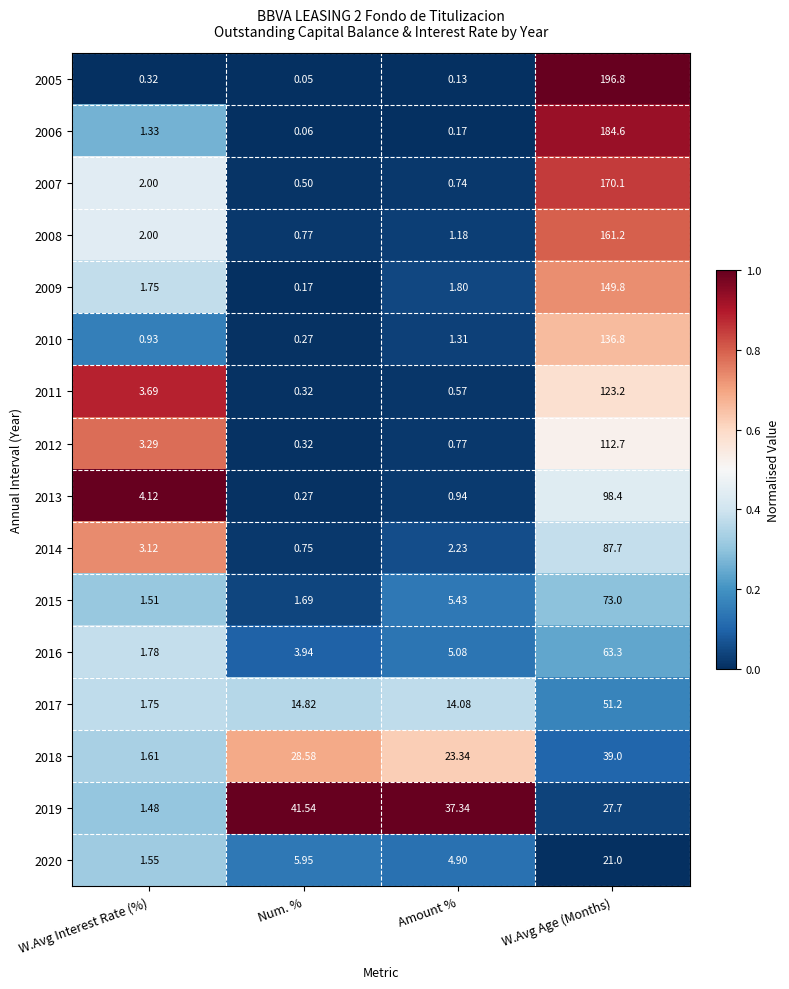

Is the value of 2015 at Amount % greater than the value of 2011 at Amount %?

Yes